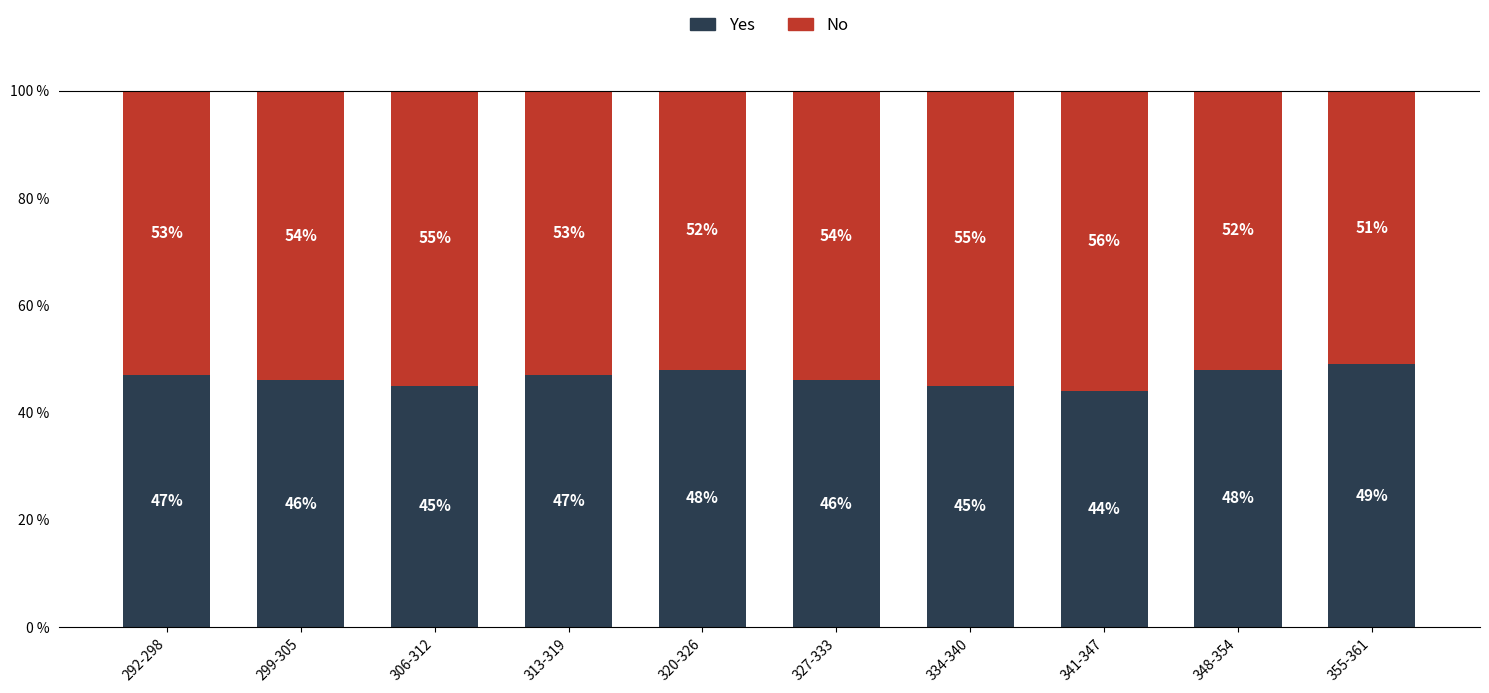

The value of Yes at 348-354 is 75. True or false?

False